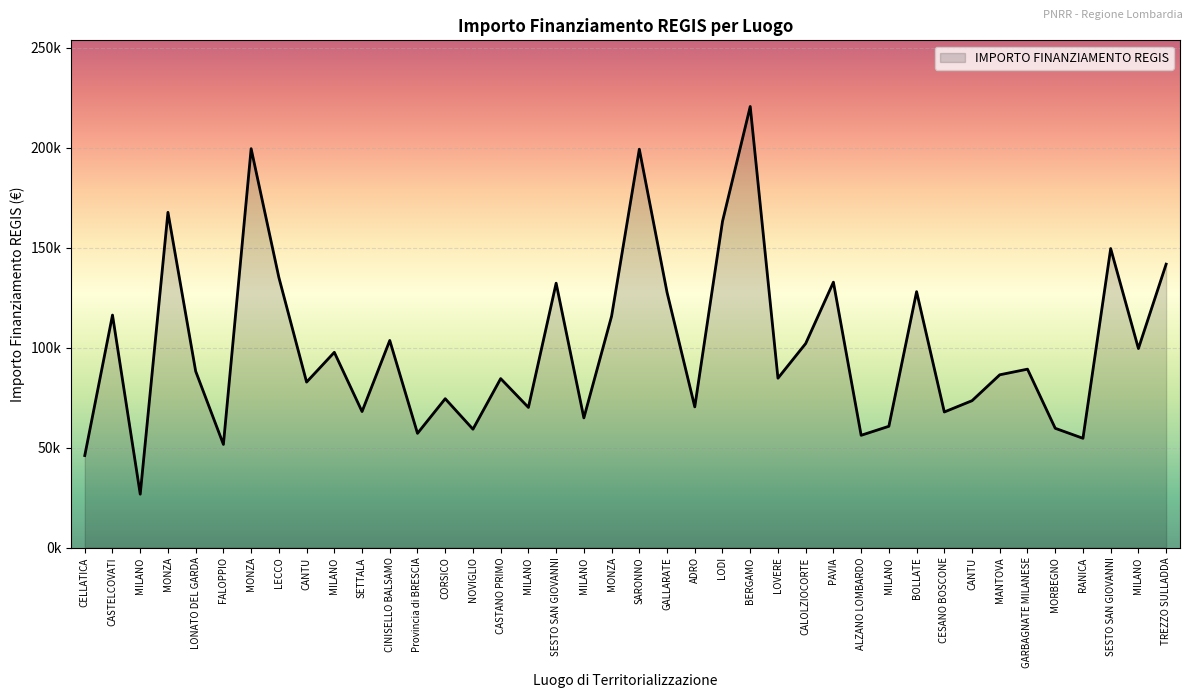

At which label does the data first exceed 88213?

CASTELCOVATI